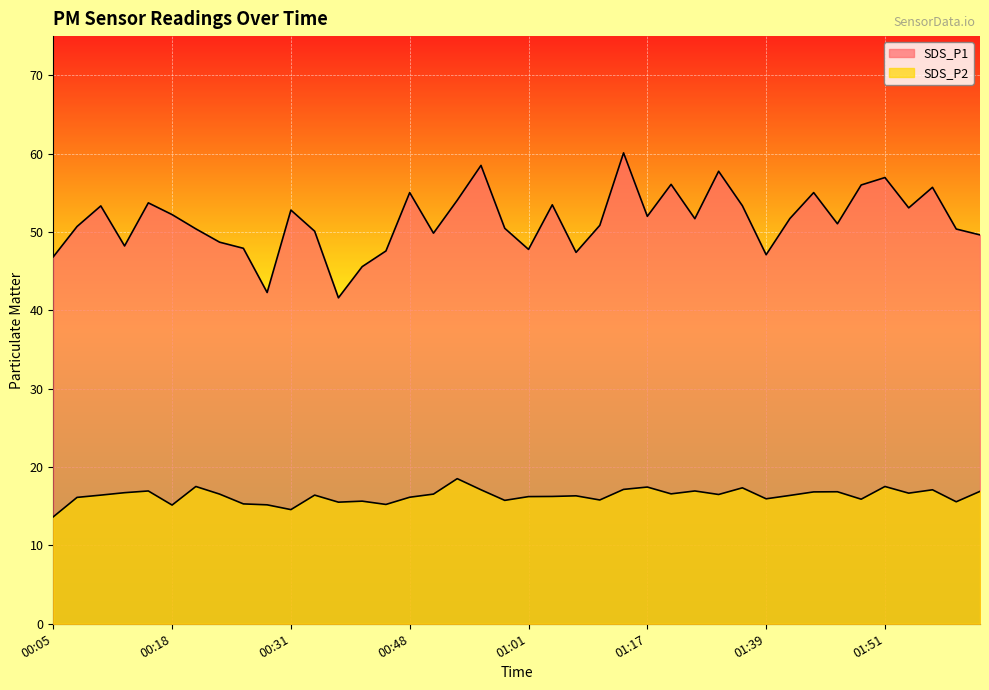

Is it true that SDS_P1 equals 50.4 at 01:58?

True